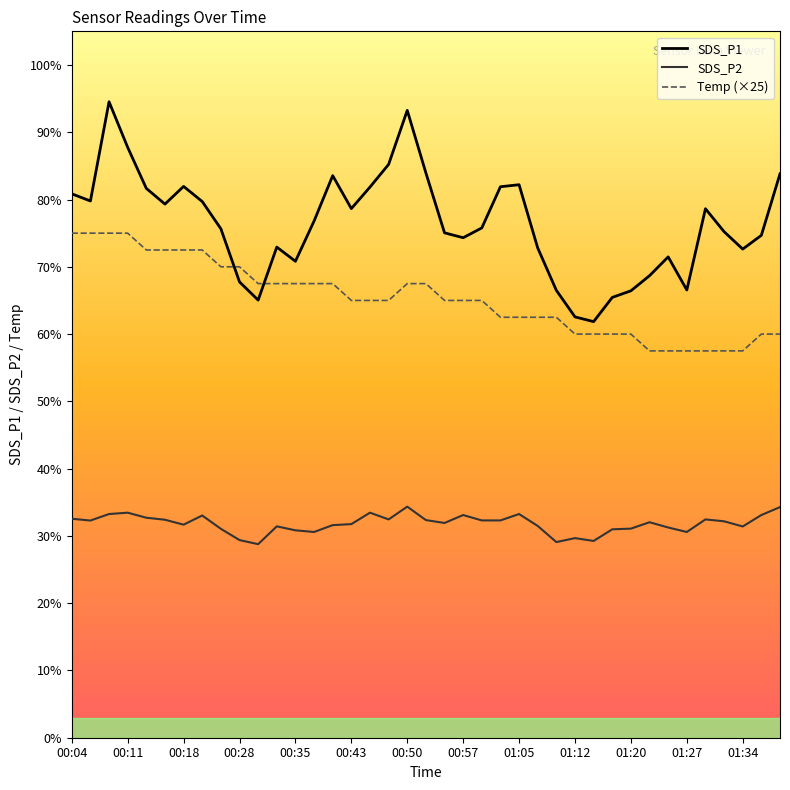

What is the total value across all series at 00:50?

195.1